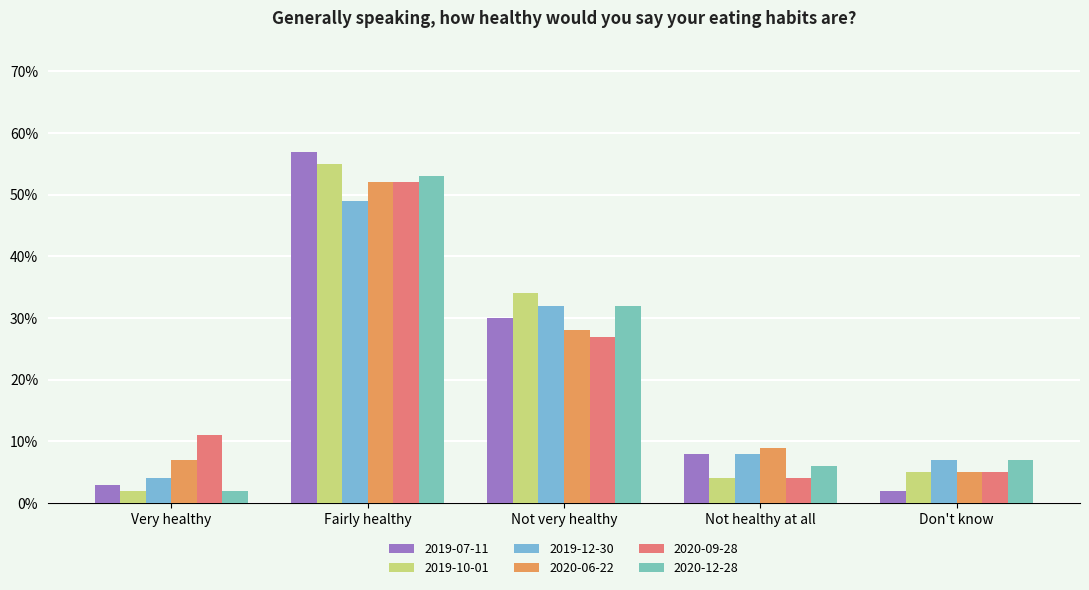

Which label corresponds to the smallest value in the chart?

Don't know